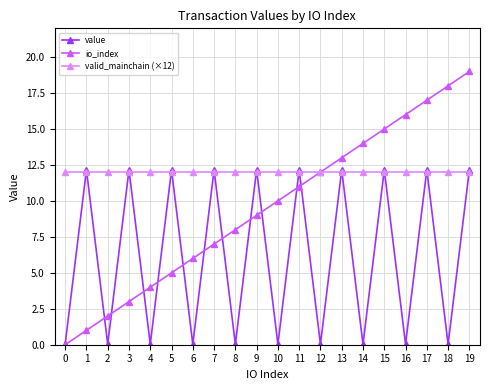

What are all the series names shown in the legend?

value, io_index, valid_mainchain (×12)